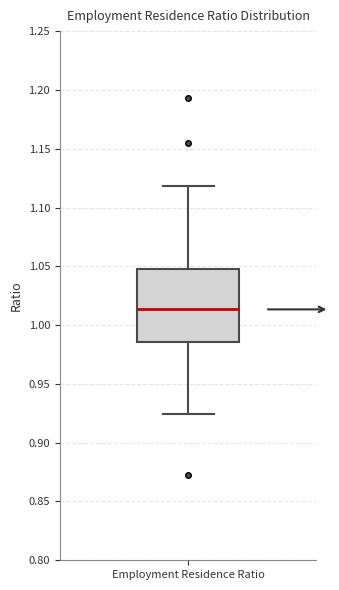

Where does the lower whisker of the box for Employment Residence Ratio end on the y-axis? The values are not printed on the chart, so give them approximately, as read against the axis.

0.925